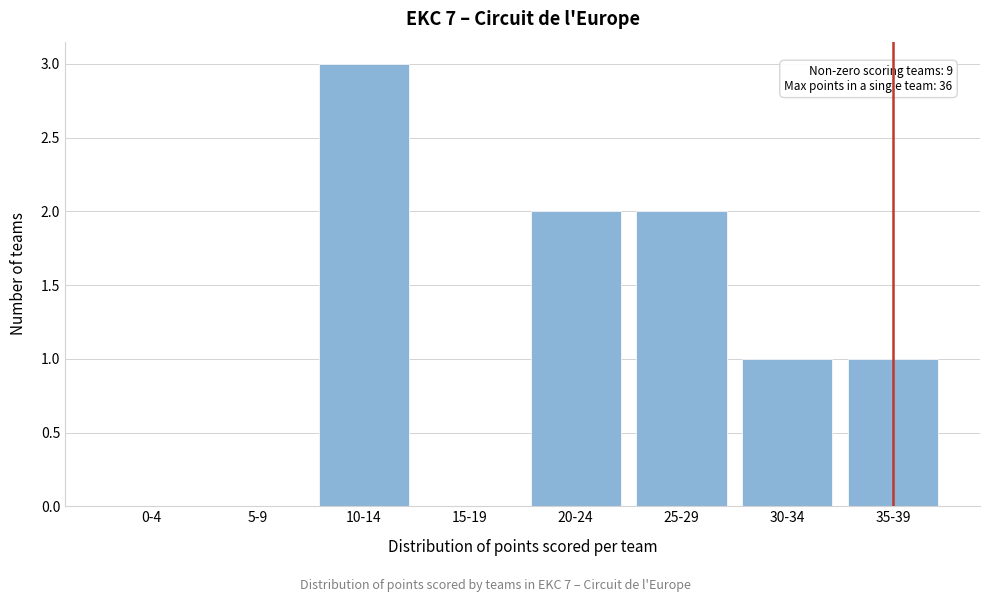

Reading left to right, list all the values displayed in this chart.

0-4=0	5-9=0	10-14=3	15-19=0	20-24=2	25-29=2	30-34=1	35-39=1